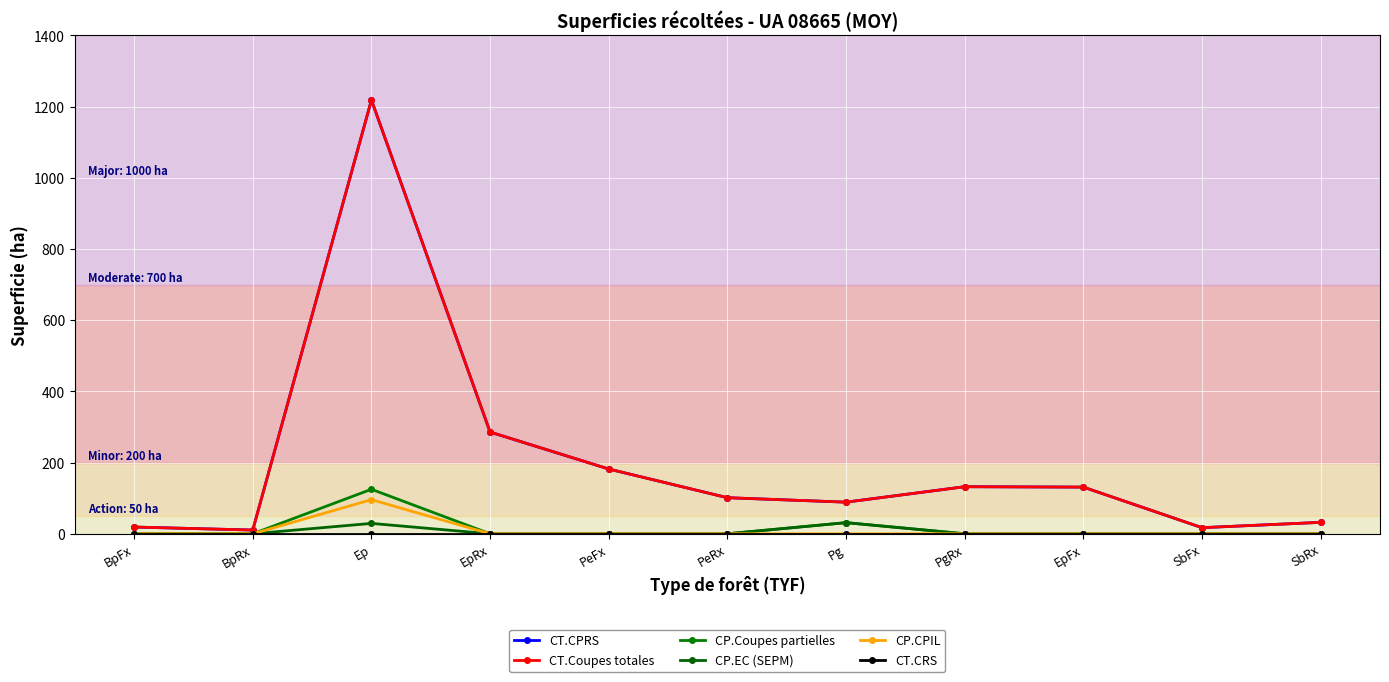

Does the chart have visible grid lines?

Yes